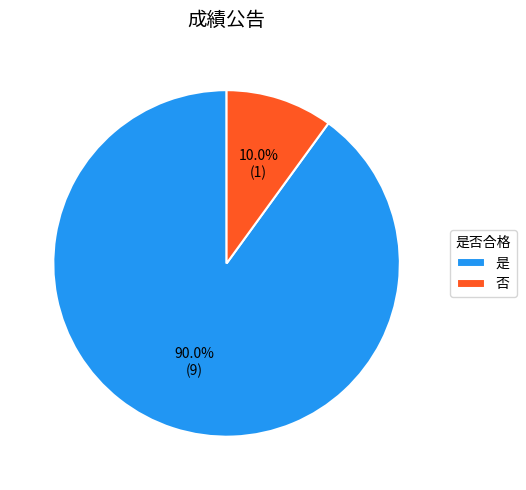

Combined, what portion of the pie is 否 and 是?

100.0%